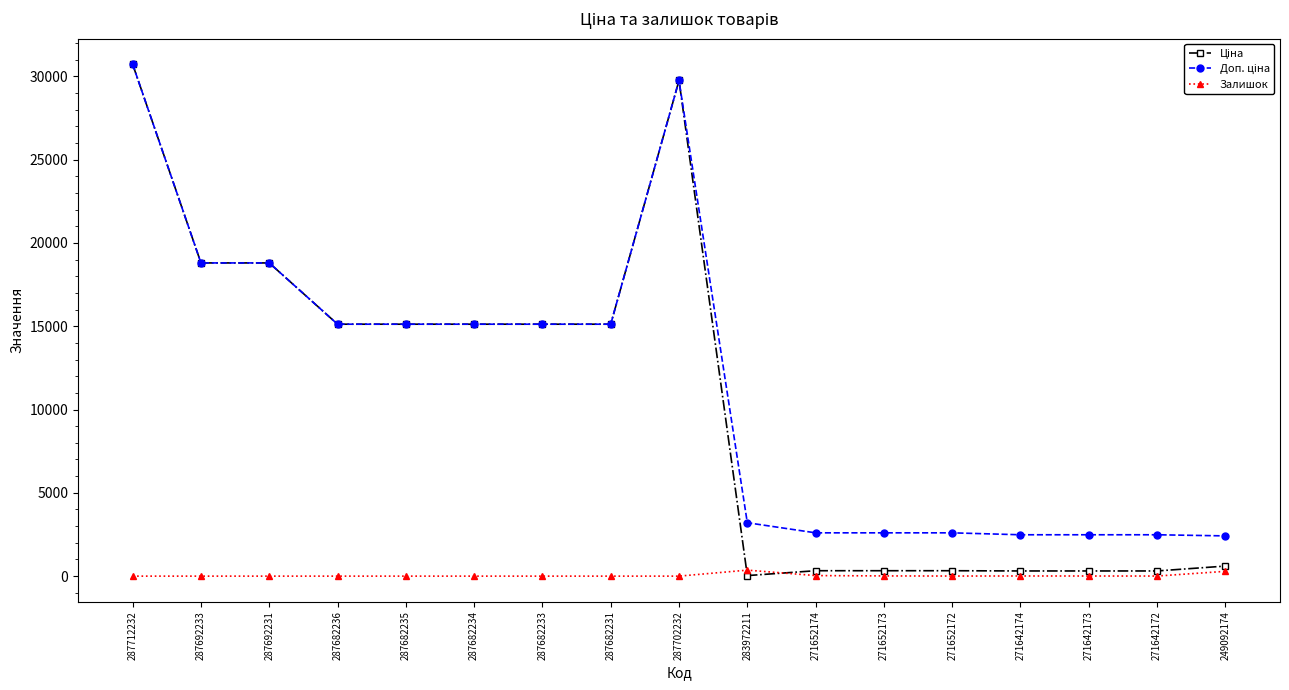

What is the total value across all series at 287712232?

61434.3